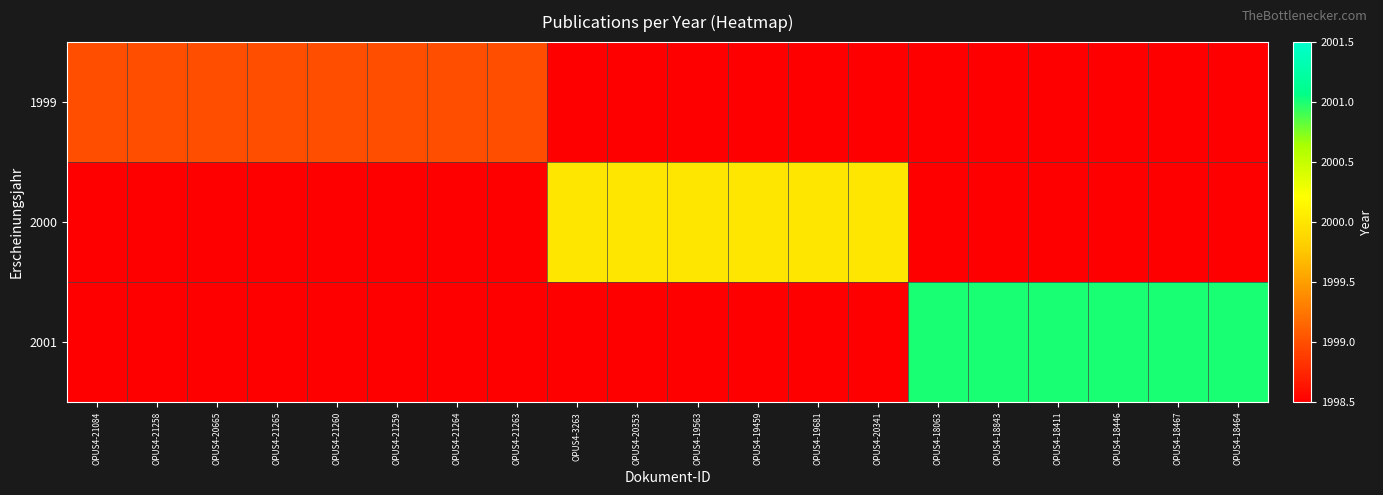

What is the difference between the highest and lowest values at OPUS4-20665?

1999